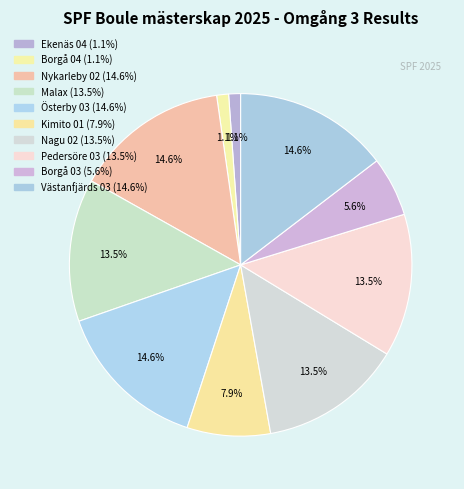

To the nearest percent, what is the difference between the largest and smallest slice percentages?

13%